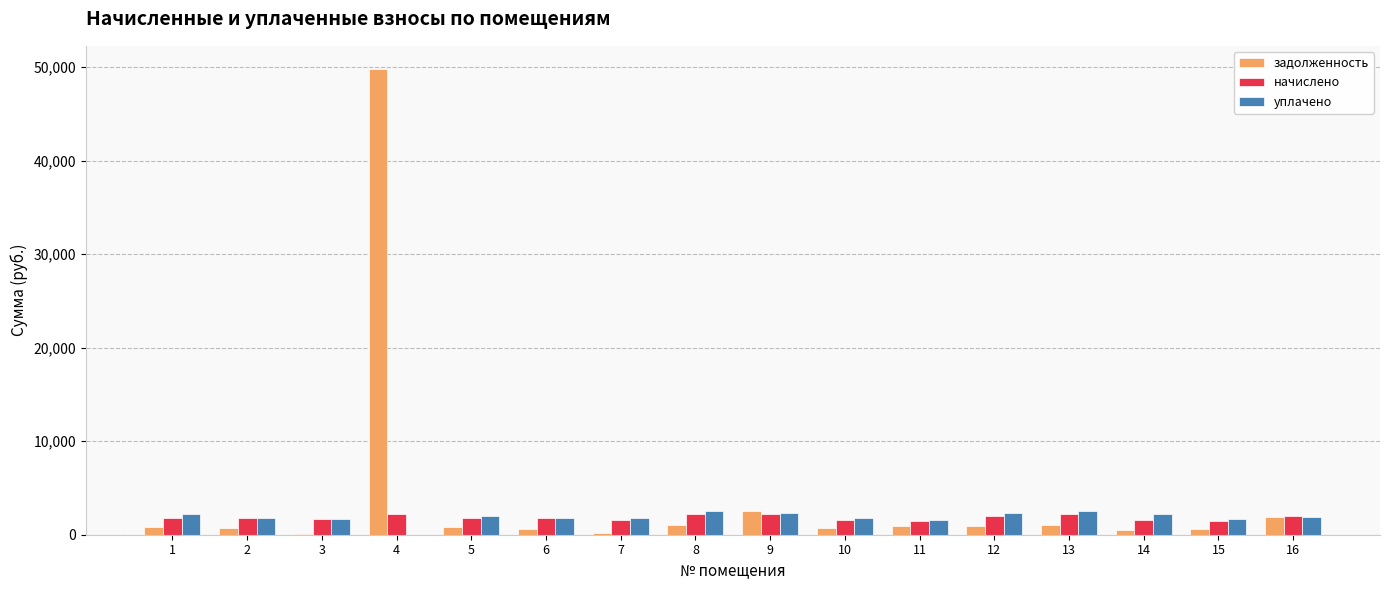

What is the spread (max minus min) of values at 8?

1505.5